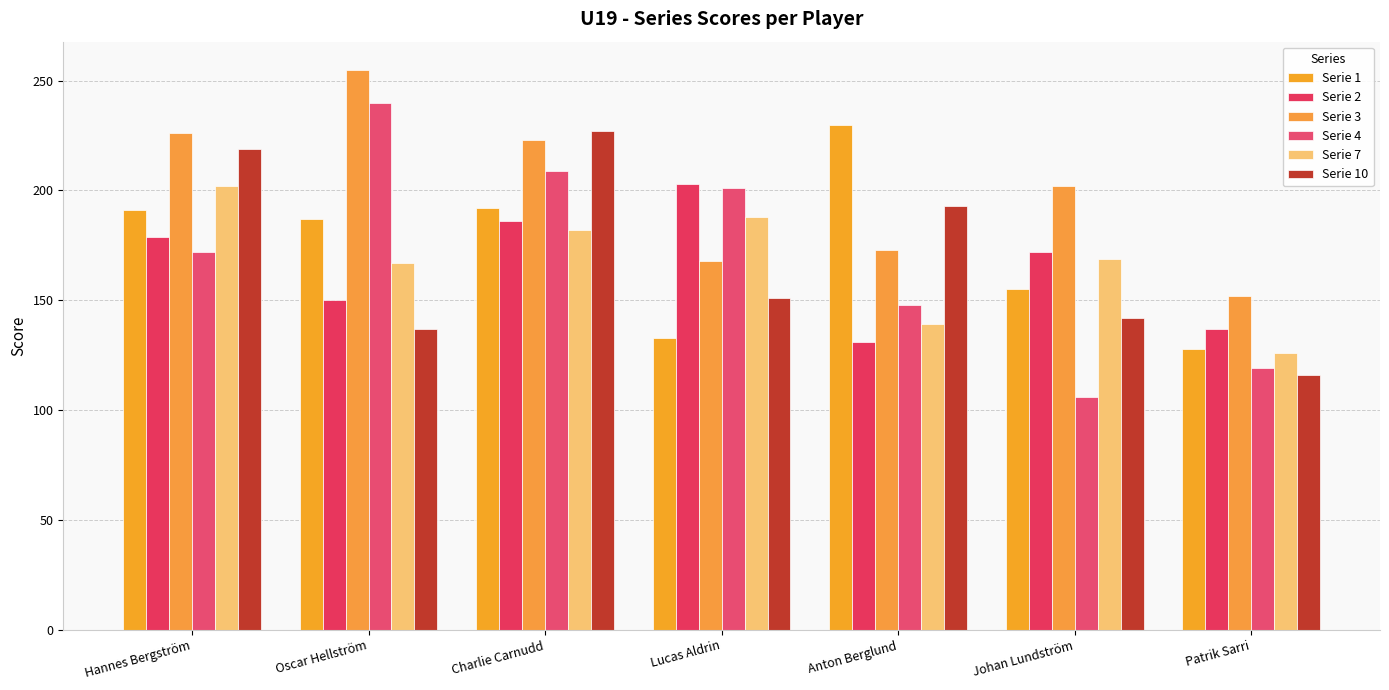

How many data points does each series have?

7